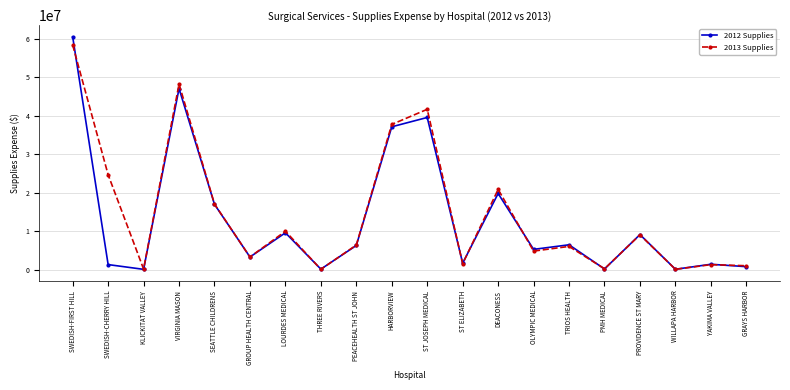

Which series has the largest range (max minus min)?

2012 Supplies